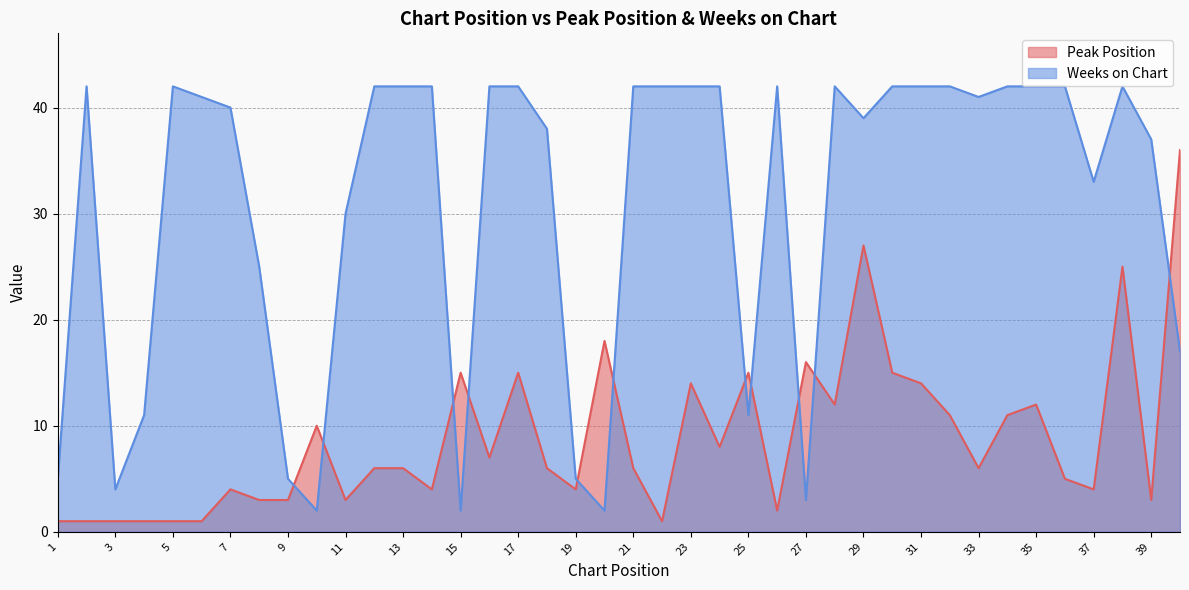

What is the maximum value for Peak Position?

36